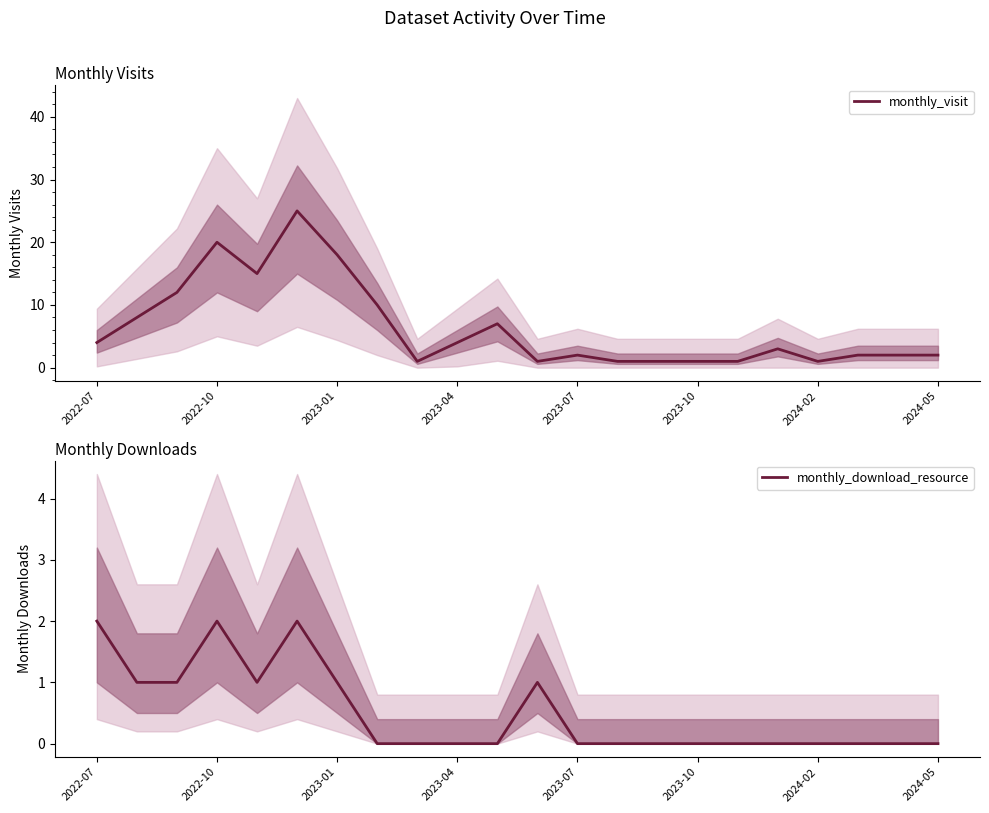

What is the difference between the maximum and minimum values in the monthly_download_resource series?

2